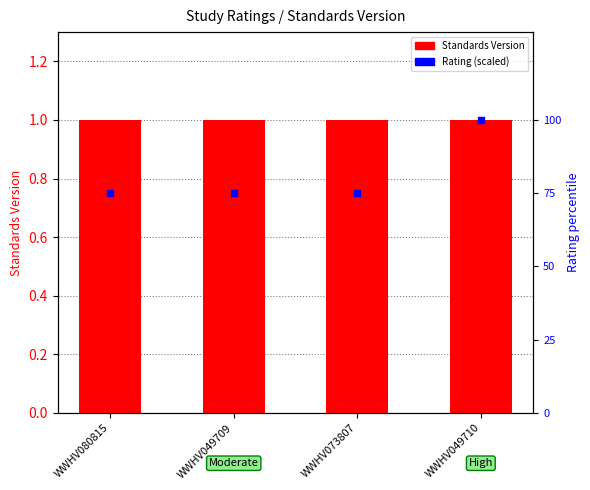

Which series contains the highest Y value?

Standards Version